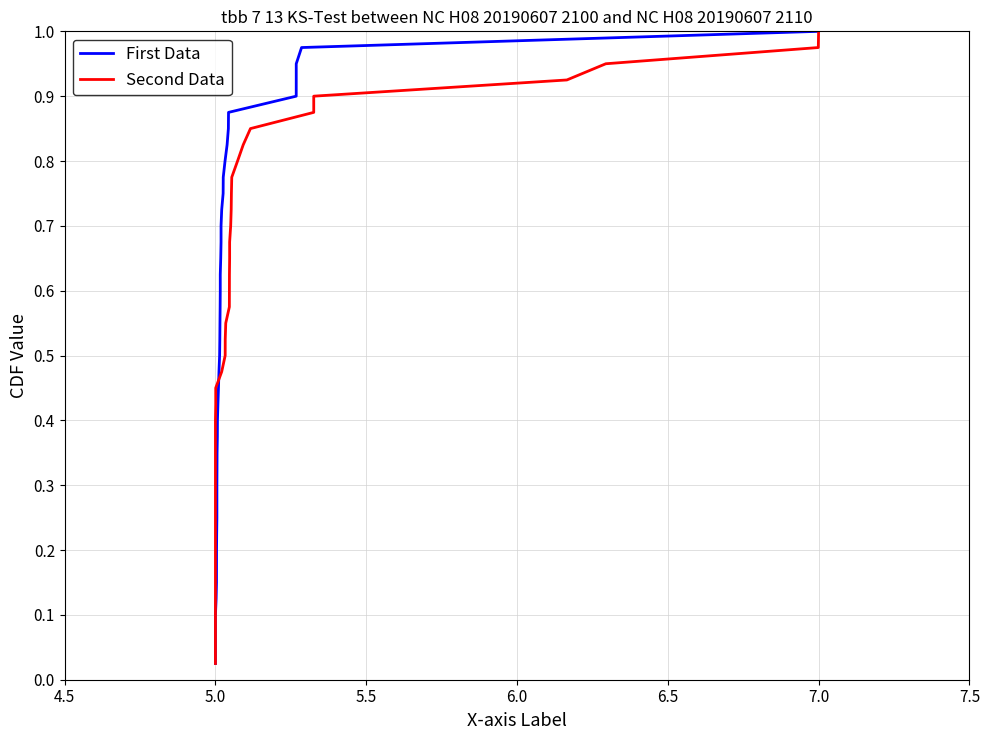

Where is First Data nearest to the value 0?

5.0